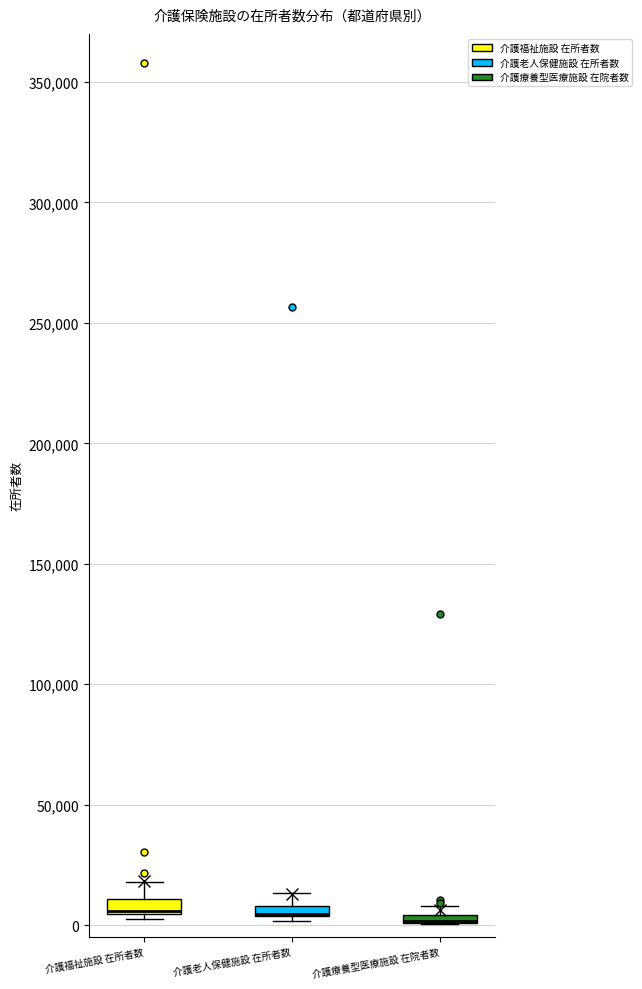

Where does the upper whisker of the box for 介護福祉施設 在所者数 end on the y-axis? The values are not printed on the chart, so give them approximately, as read against the axis.

20000